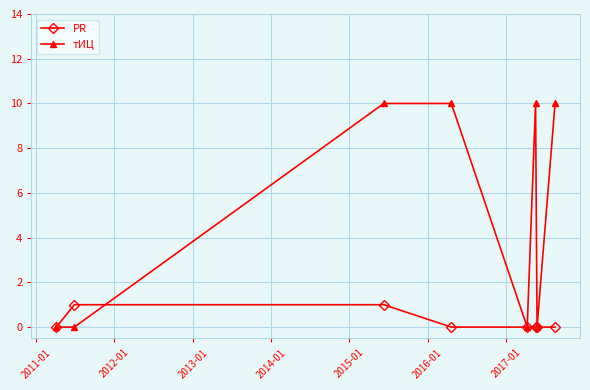

Reading left to right, extract all data points from this chart.

PR: 0	1	1	0	0	0	0	0
тИЦ: 0	0	10	10	0	10	0	10